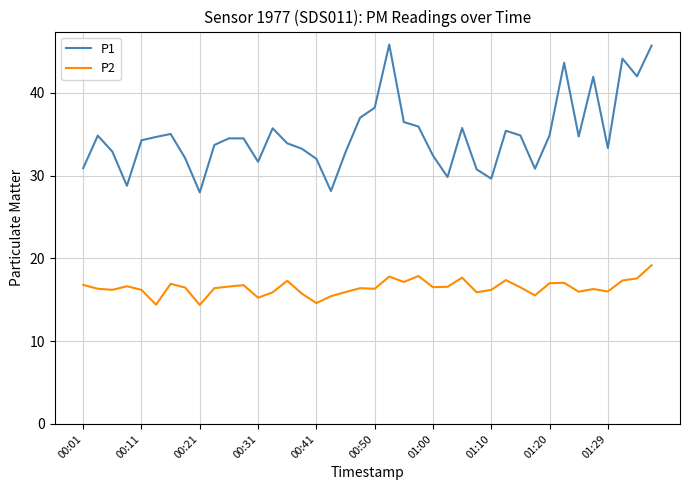

What is the greatest value displayed?

45.8